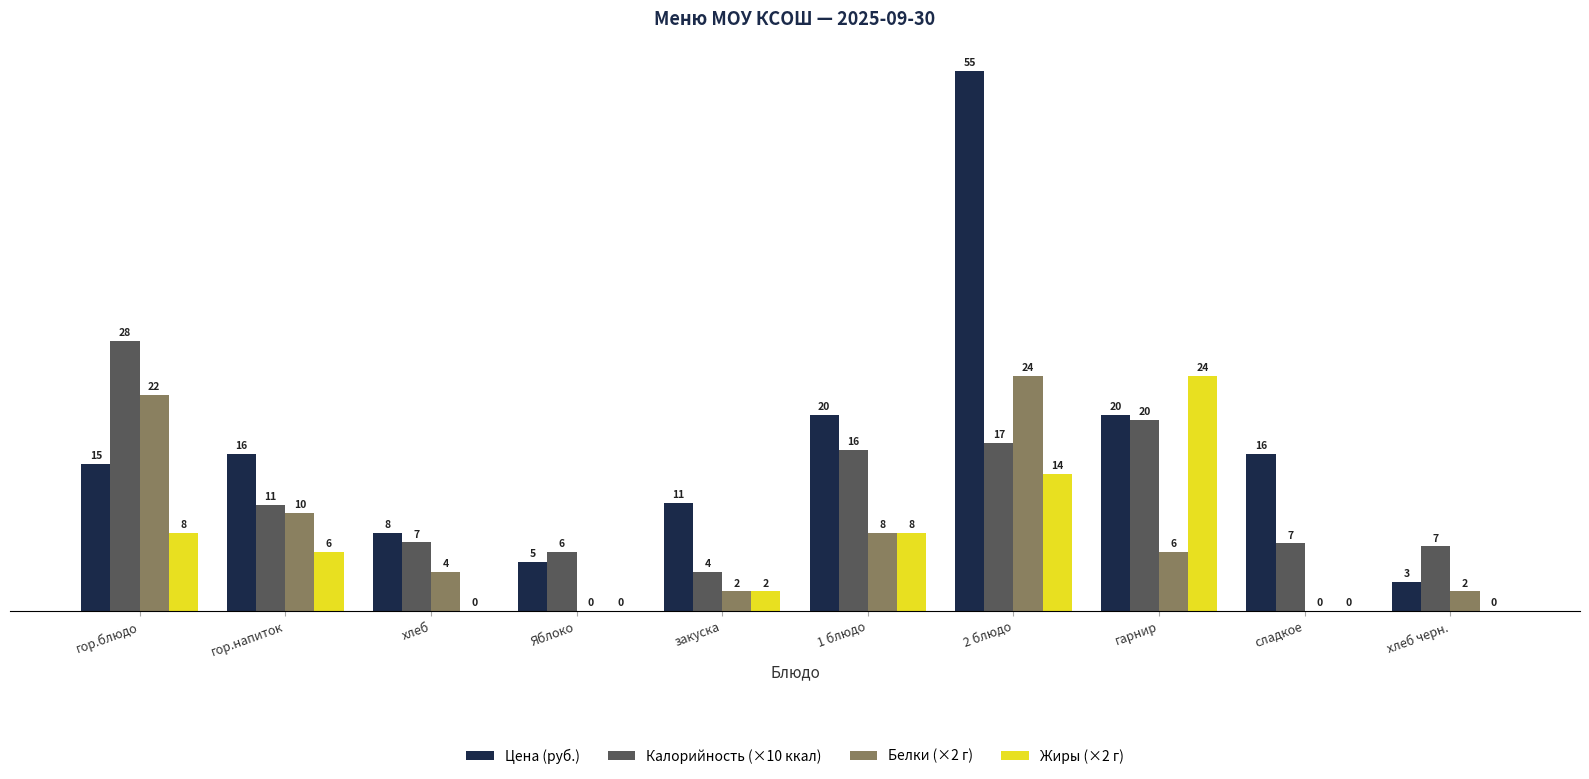

True or false: Белки (×2 г) has a value of 0.0 at Яблоко.

True